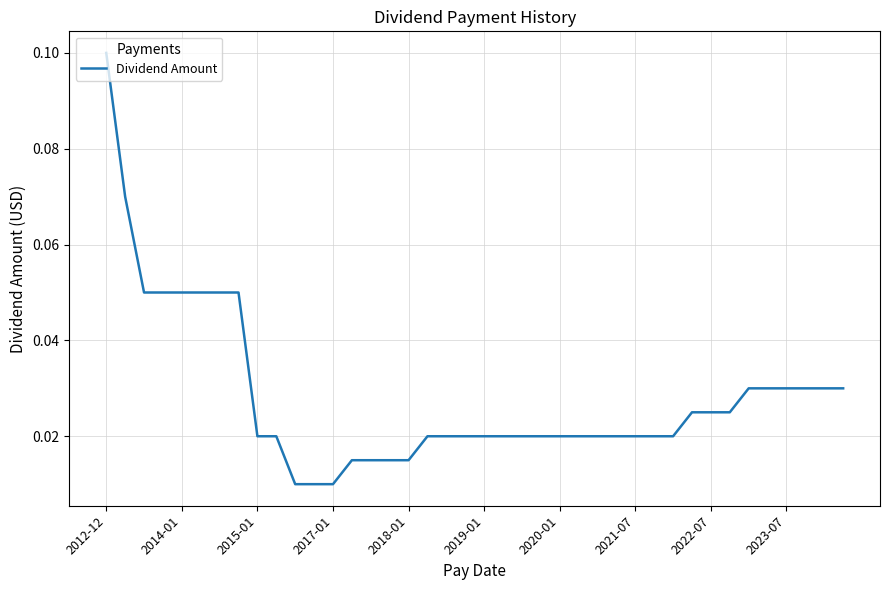

Reading left to right, what are all the values shown in this chart?

0.1	0.1	0.1	0.1	0.1	0.1	0.1	0.1	0.0	0.0	0.0	0.0	0.0	0.0	0.0	0.0	0.0	0.0	0.0	0.0	0.0	0.0	0.0	0.0	0.0	0.0	0.0	0.0	0.0	0.0	0.0	0.0	0.0	0.0	0.0	0.0	0.0	0.0	0.0	0.0